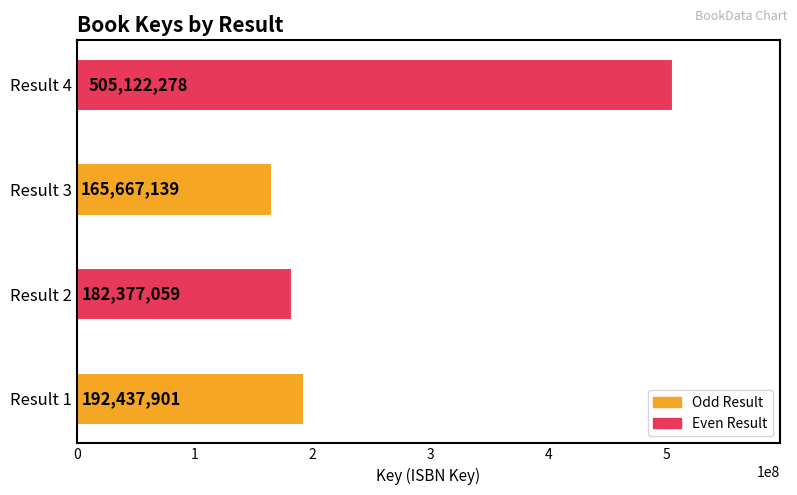

Reading bottom to top, list all the values displayed in this chart.

Result 1=192437901	Result 2=182377059	Result 3=165667139	Result 4=505122278